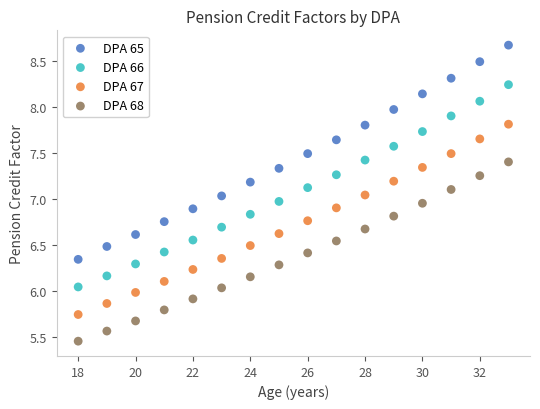

Which series contains the highest Y value?

DPA 65